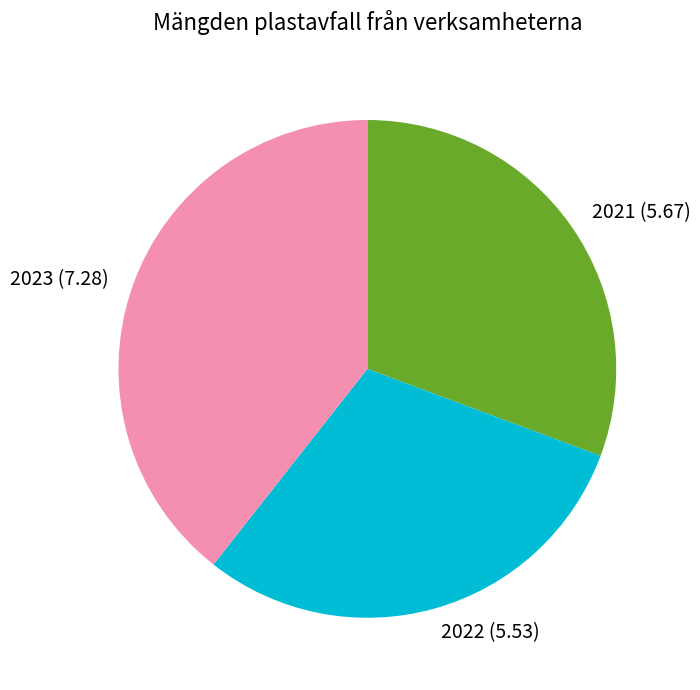

Is the sum of 2023 and 2022 greater than half?

Yes